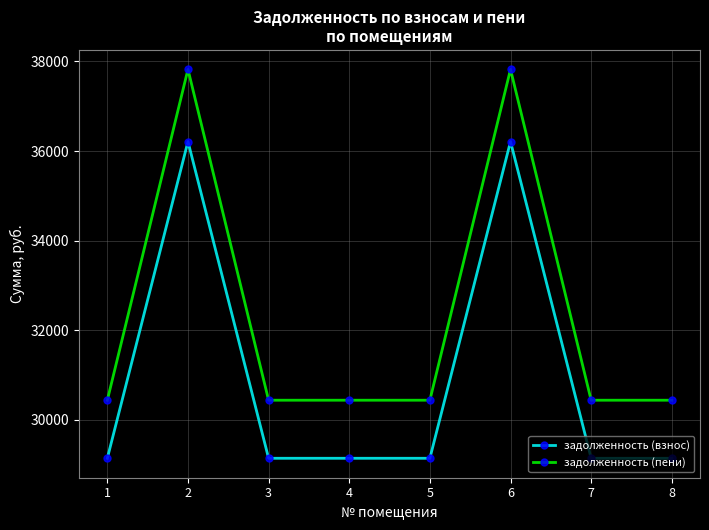

Rank the series at 3 from lowest to highest value.

задолженность (взнос), задолженность (пени)